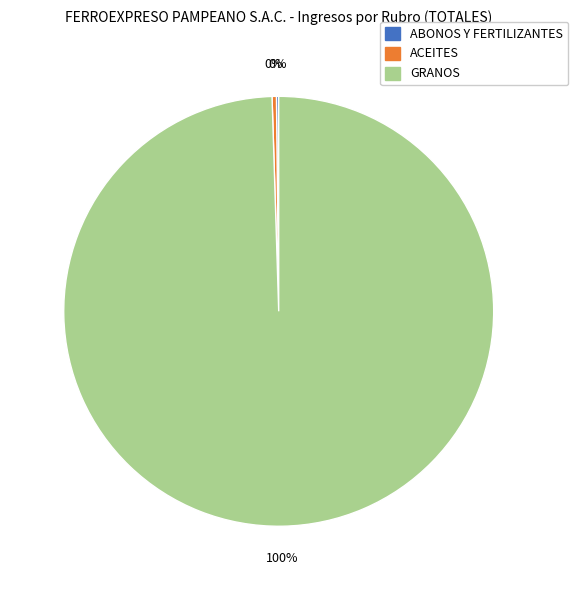

Does any single category account for the majority?

Yes